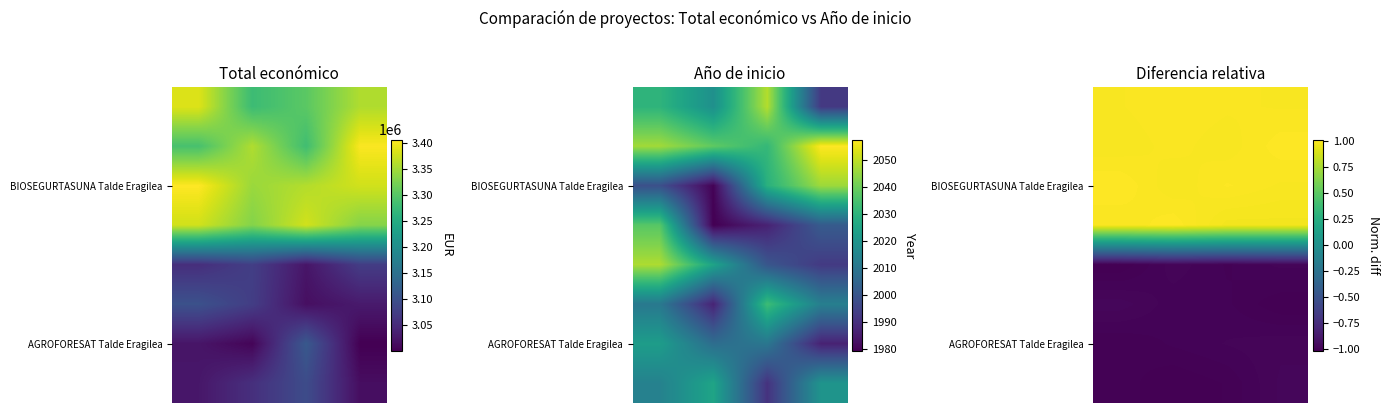

How many categories are shown in the chart?

4